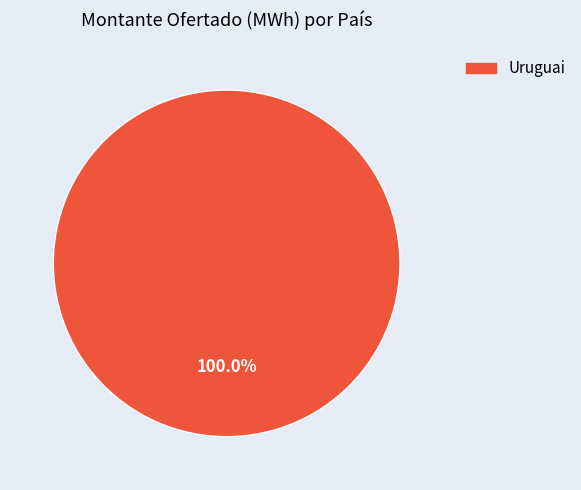

Count the number of slices in the pie.

1